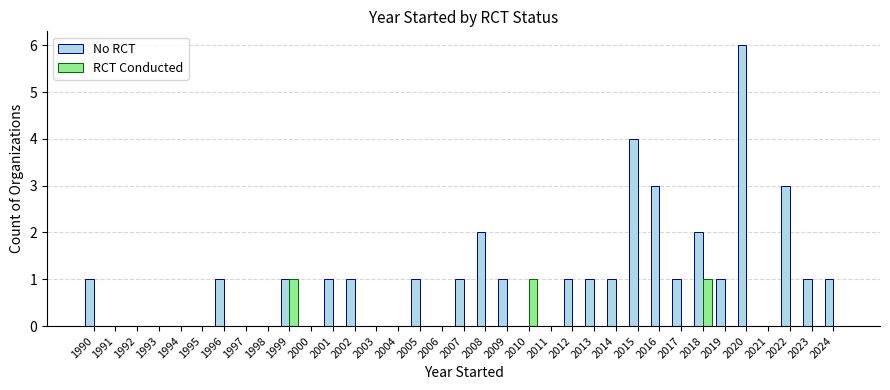

Which series has the largest total across all categories?

No RCT